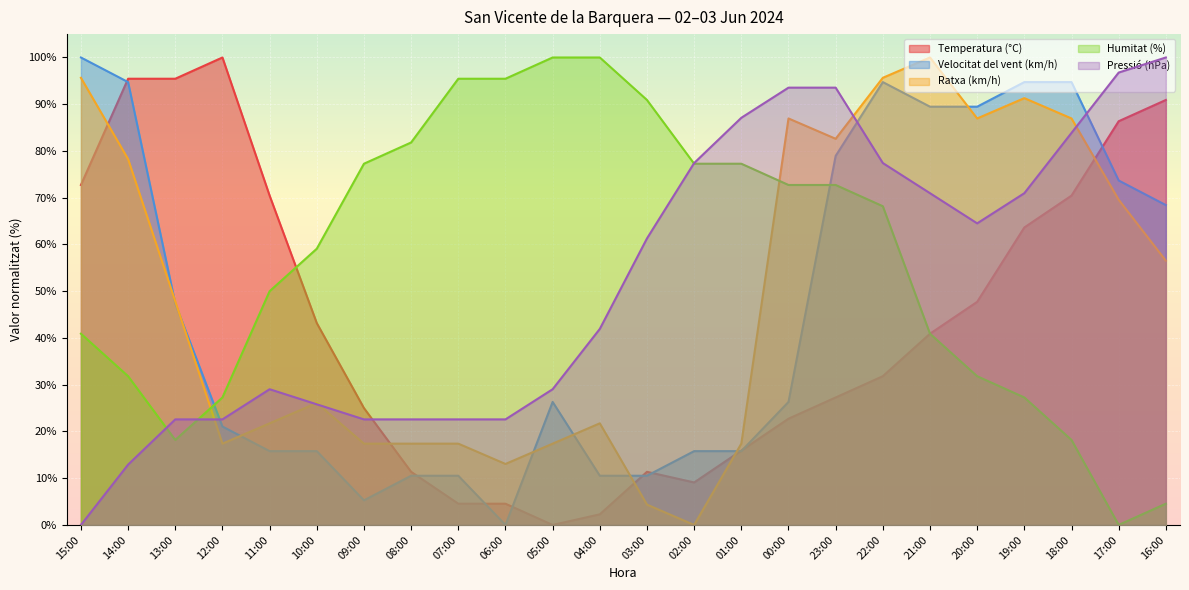

What is the sum of the Velocitat del vent (km/h) values at 10:00 and 01:00?

31.6